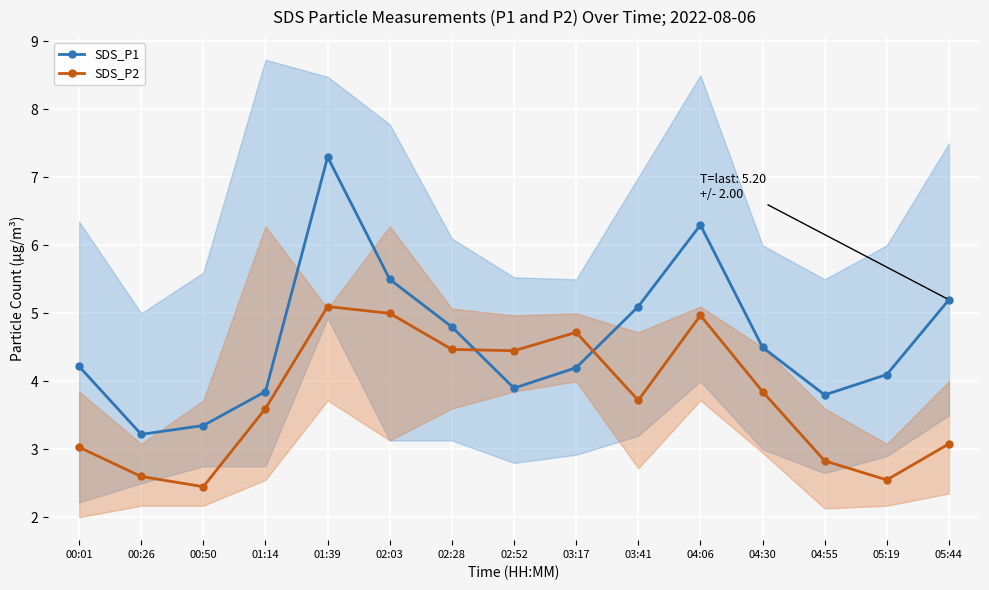

Rank the series by their average value, from highest to lowest.

SDS_P1, SDS_P2